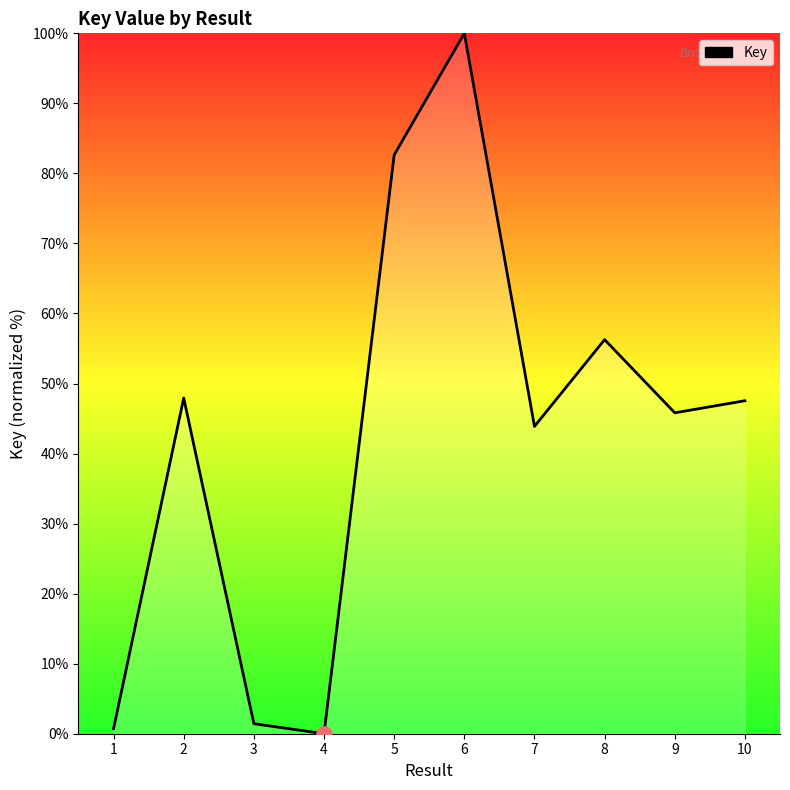

Approximately how many times larger is the value at 2 compared to 8?

0.9